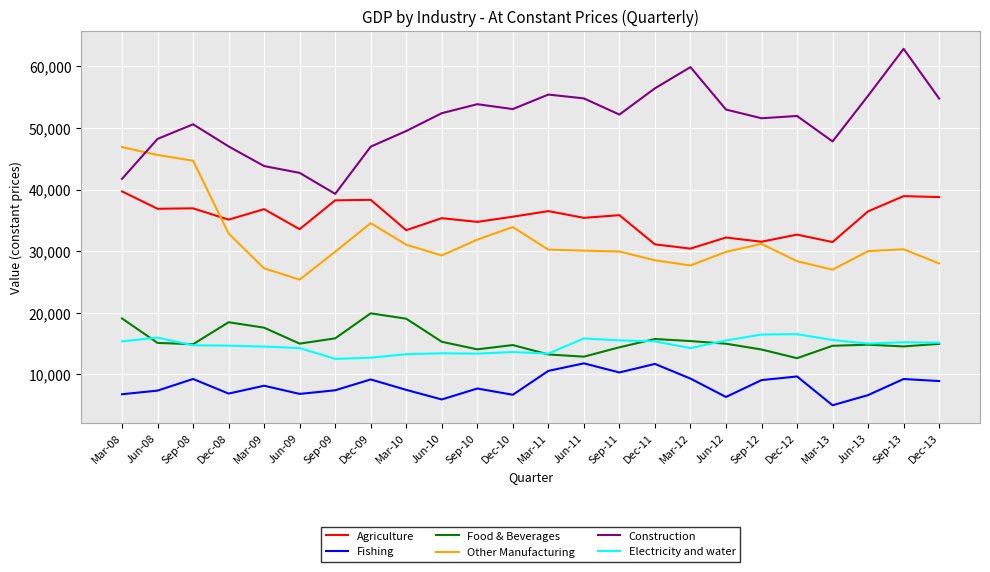

What are all the series names shown in the legend?

Agriculture, Fishing, Food & Beverages, Other Manufacturing, Construction, Electricity and water